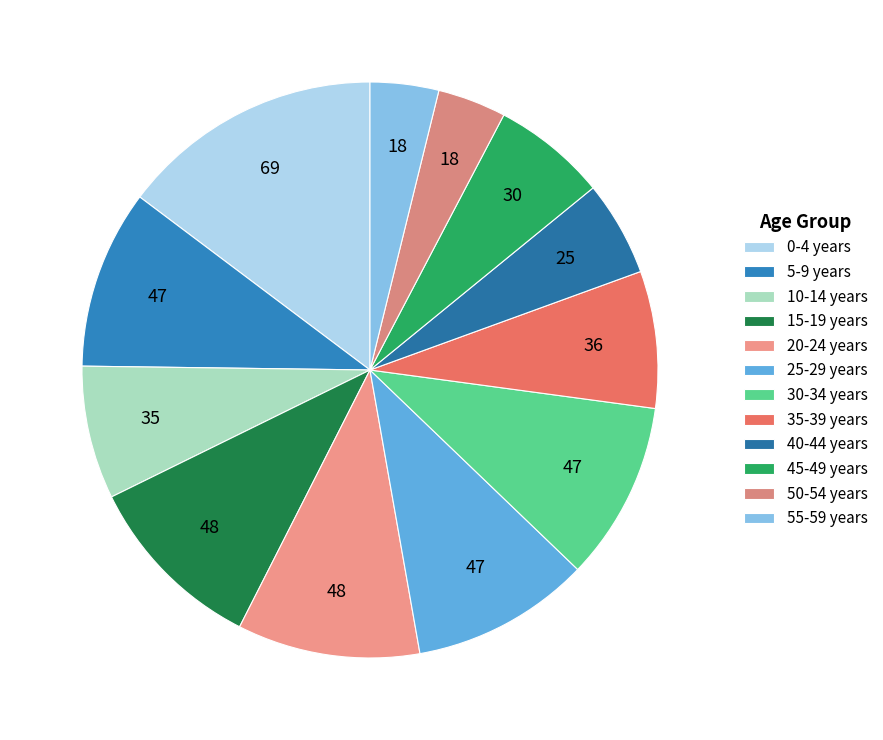

Does 15-19 years represent more than half of the total?

No